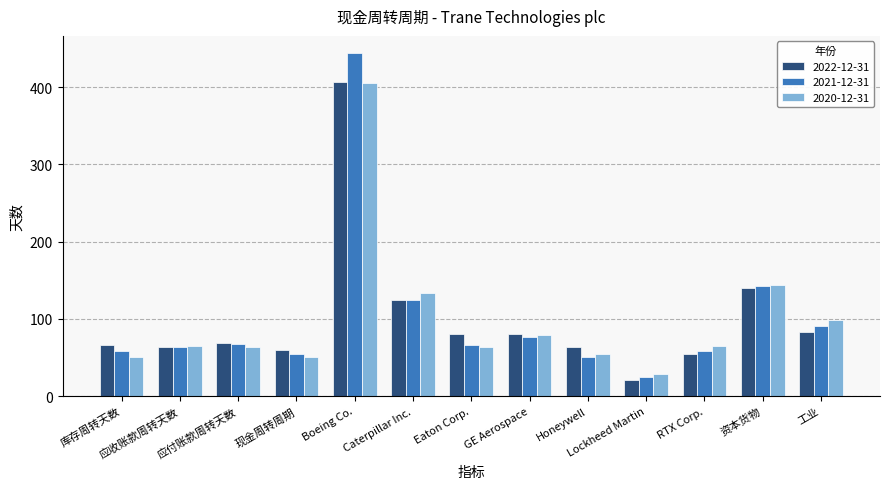

What are all the series names shown in the legend?

2022-12-31, 2021-12-31, 2020-12-31